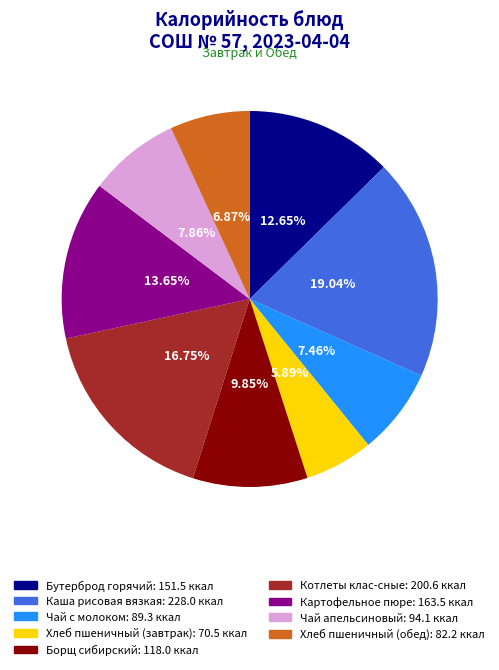

Is there any slice that represents more than half of the pie?

No